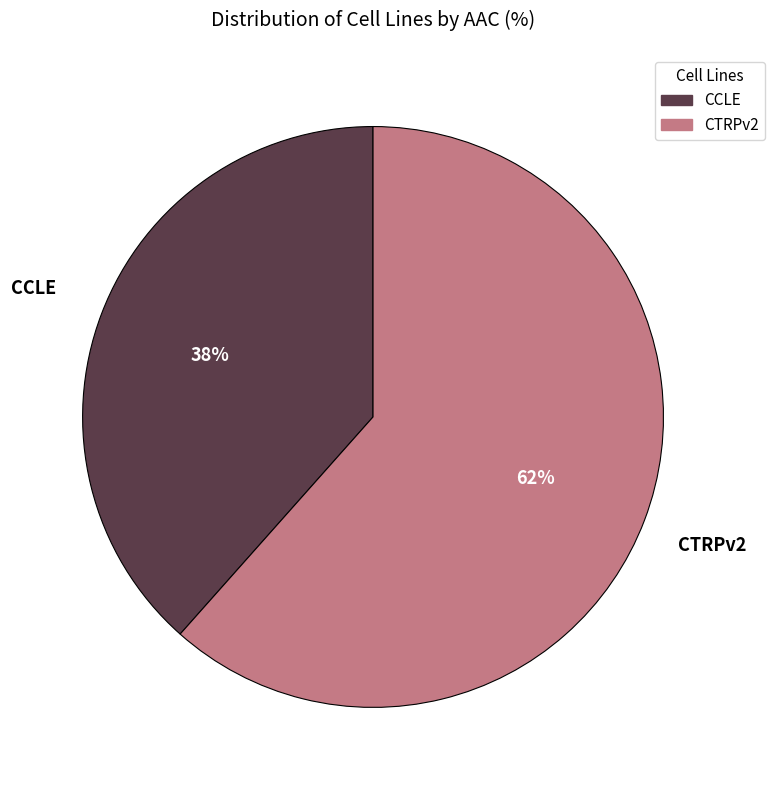

To the nearest percent, what is the combined percentage of CCLE and CTRPv2?

100%